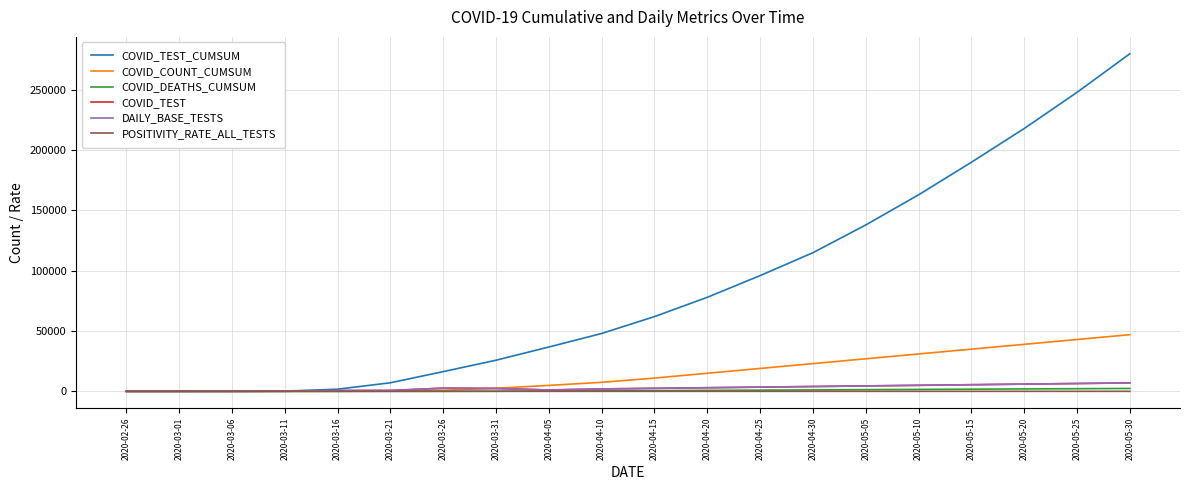

True or false: COVID_TEST_CUMSUM and COVID_DEATHS_CUMSUM intersect in this chart.

False